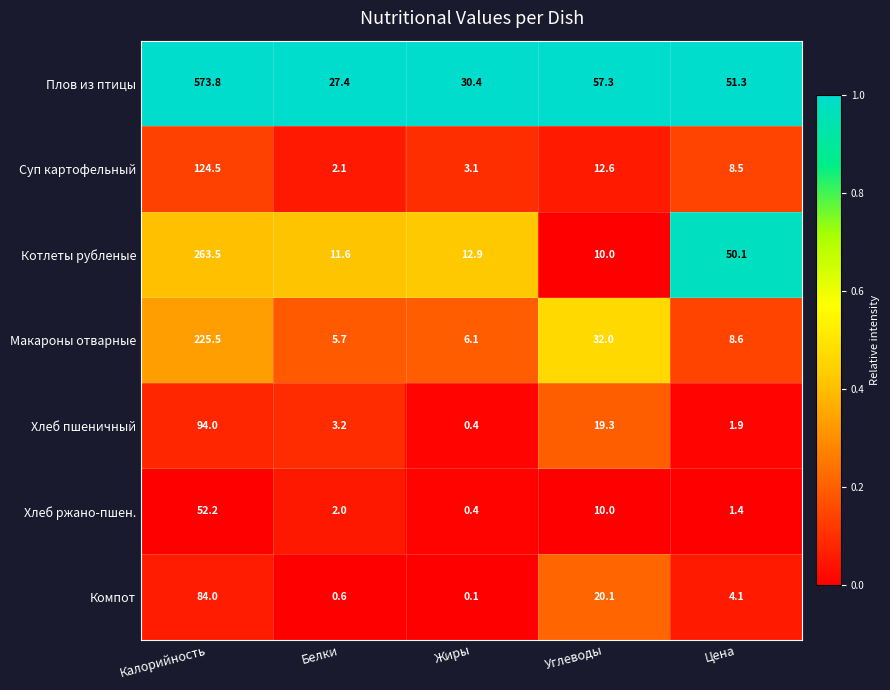

Which series changed the most between Калорийность and Жиры?

Плов из птицы